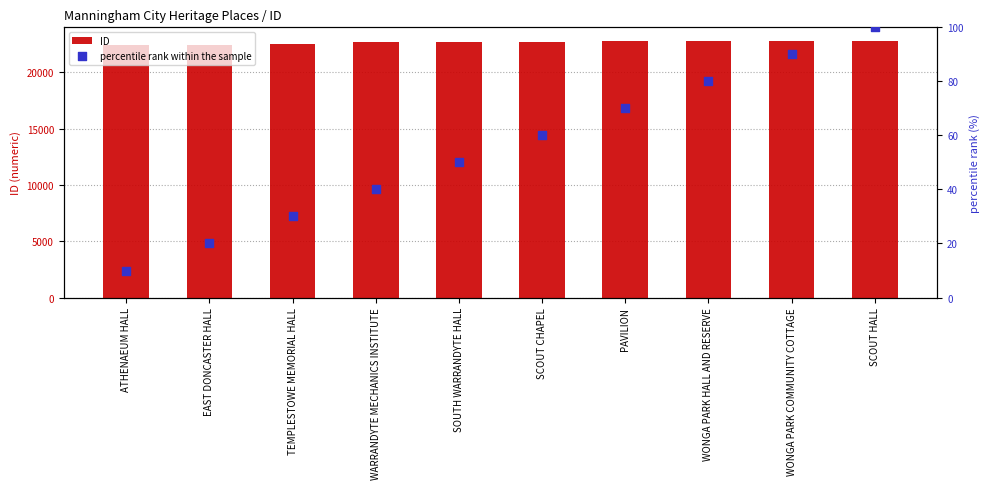

Which series has the widest spread of Y values?

ID